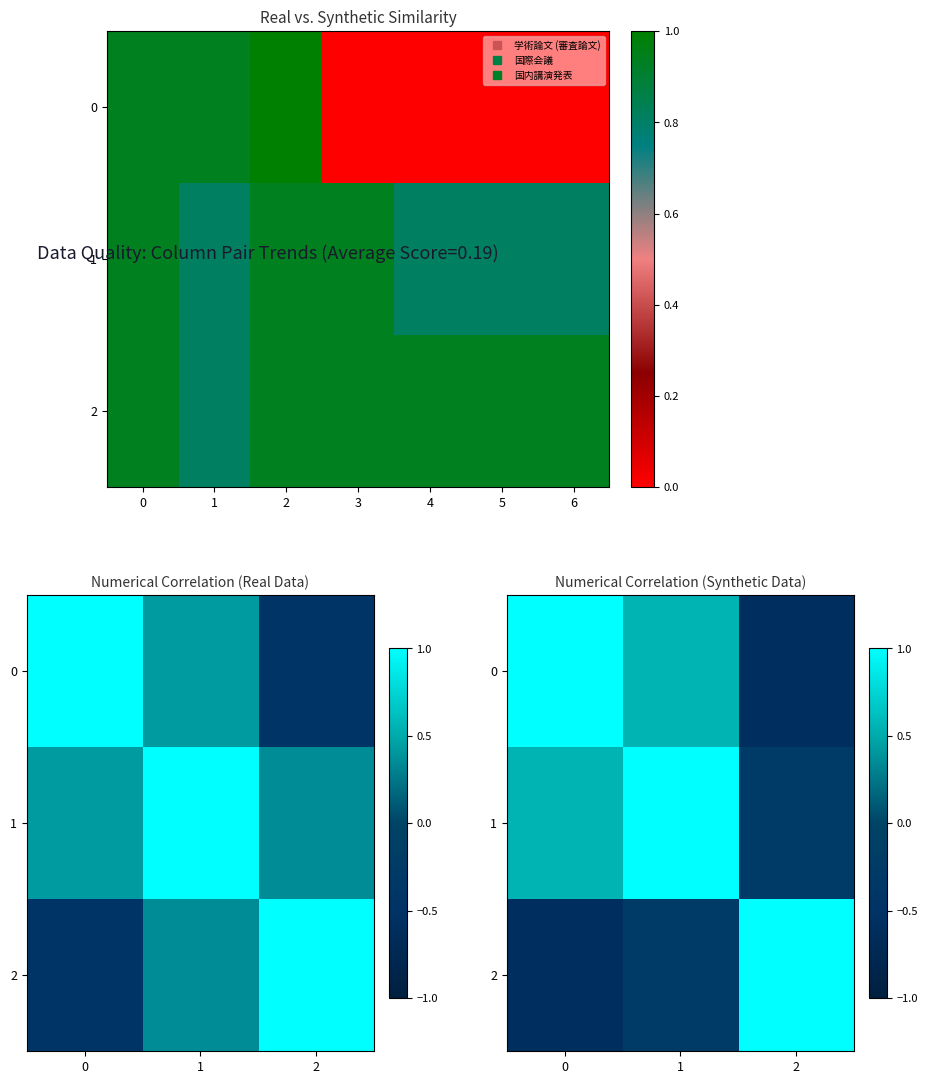

True or false: 2 has a value of -0.9 at 0.

False